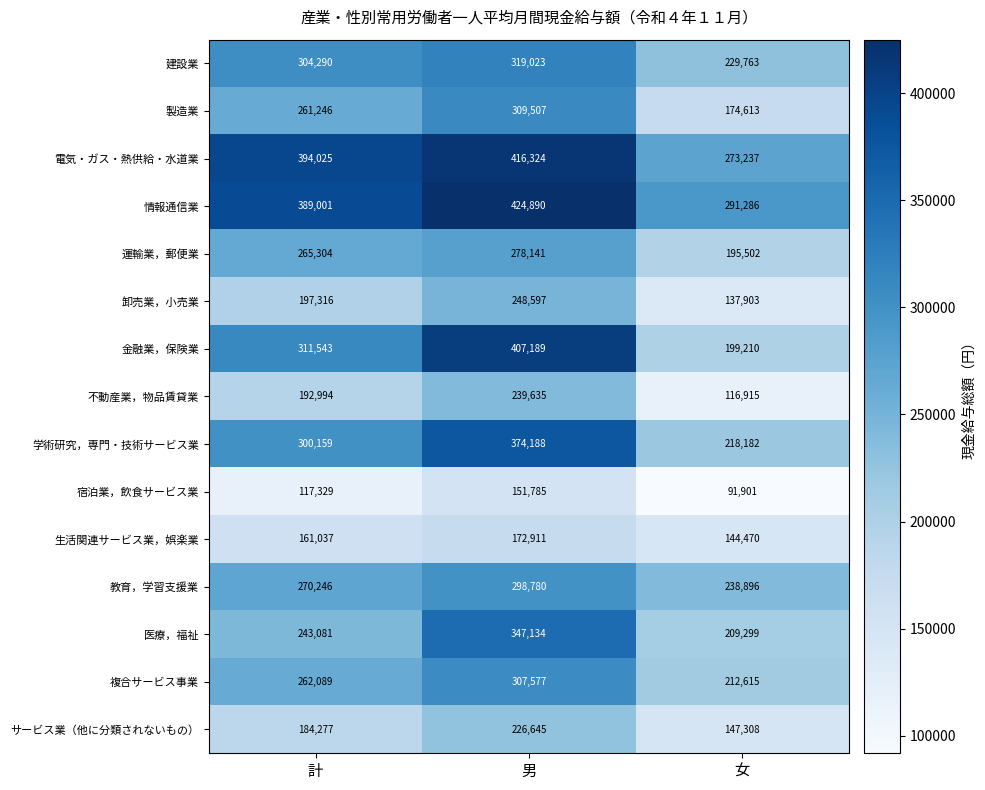

What is the difference between the maximum and second lowest values in the 運輸業，郵便業 series?

12837